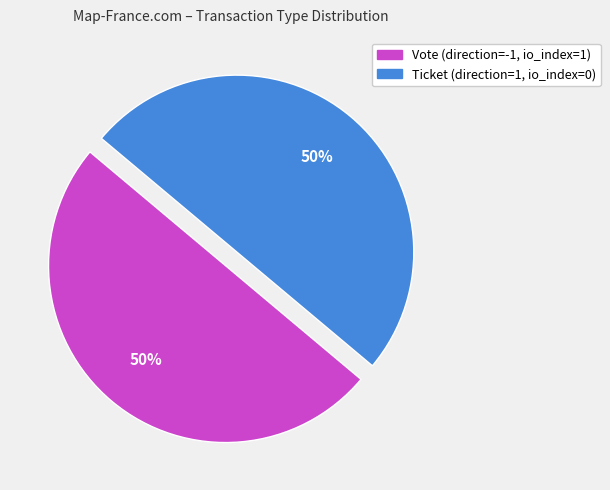

To the nearest percent, what is the average slice percentage?

50%